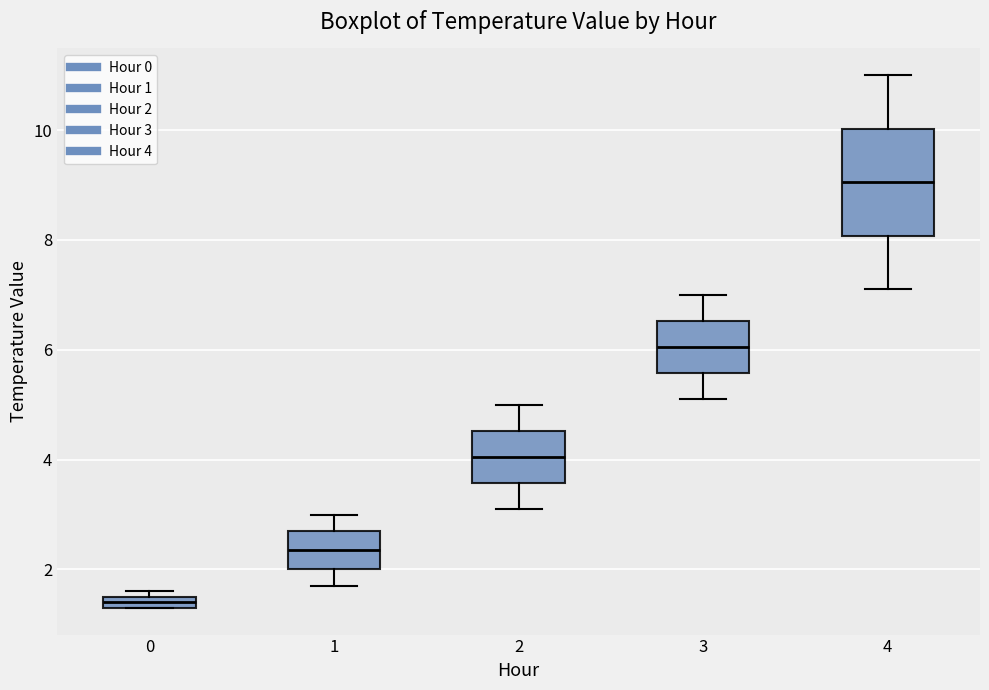

Which box has the lowest median line?

0